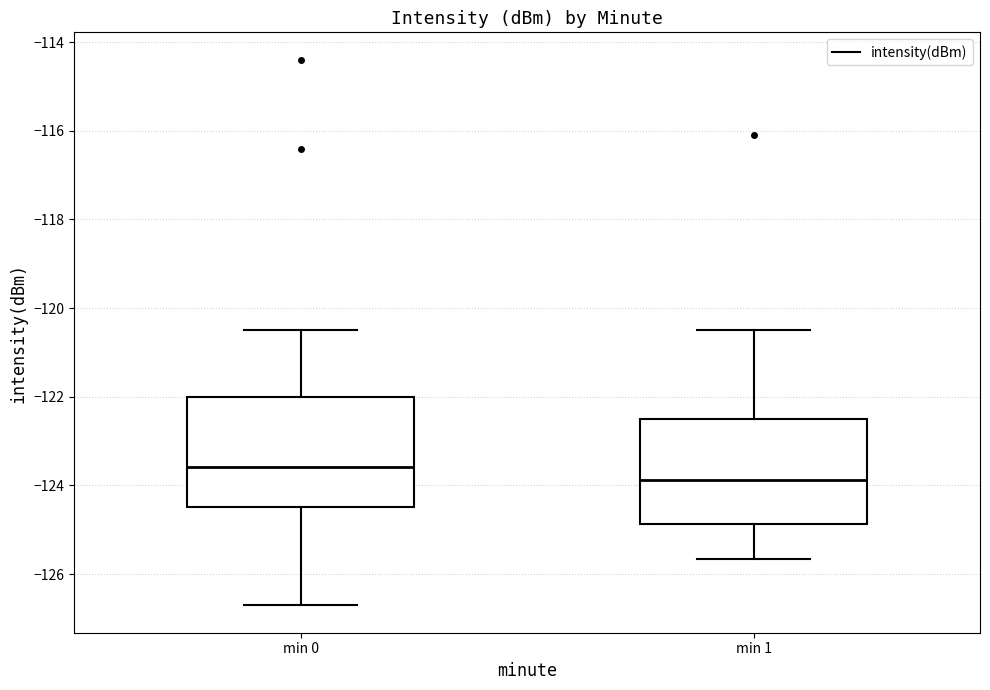

Reading left to right, read every box against the y-axis: the position of its median line, the range the box covers, and the ends of its whiskers. The values are not printed on the chart, so give them approximately, as read against the axis.

min 0: median -123.6, box -124.4 to -122.0, whiskers -126.8 to -120.4
min 1: median -123.8, box -124.8 to -122.6, whiskers -125.6 to -120.4